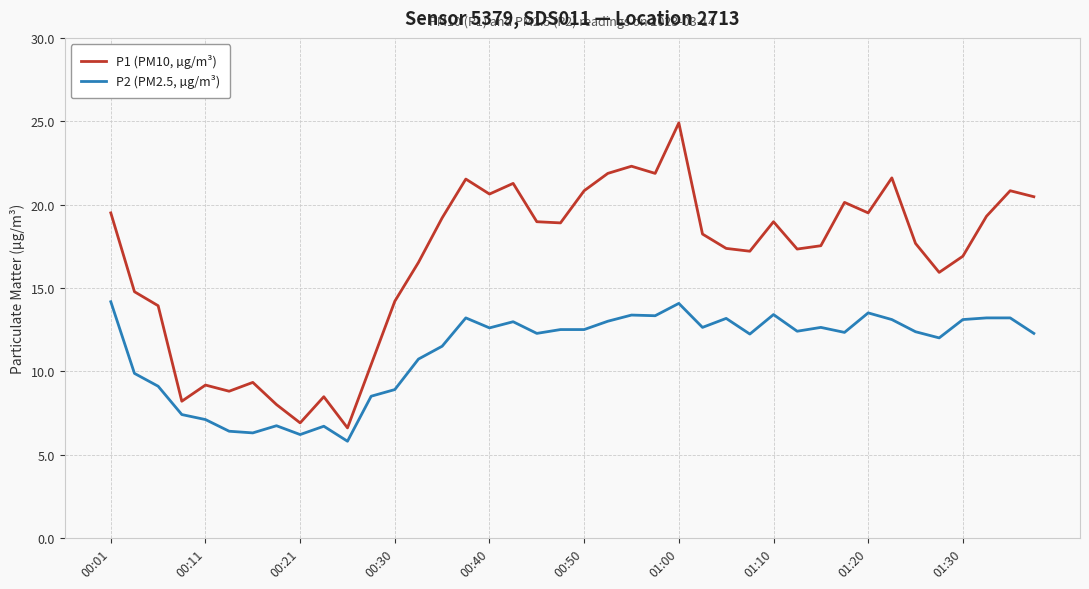

Which series has the largest total across all categories?

P1 (PM10, µg/m³)